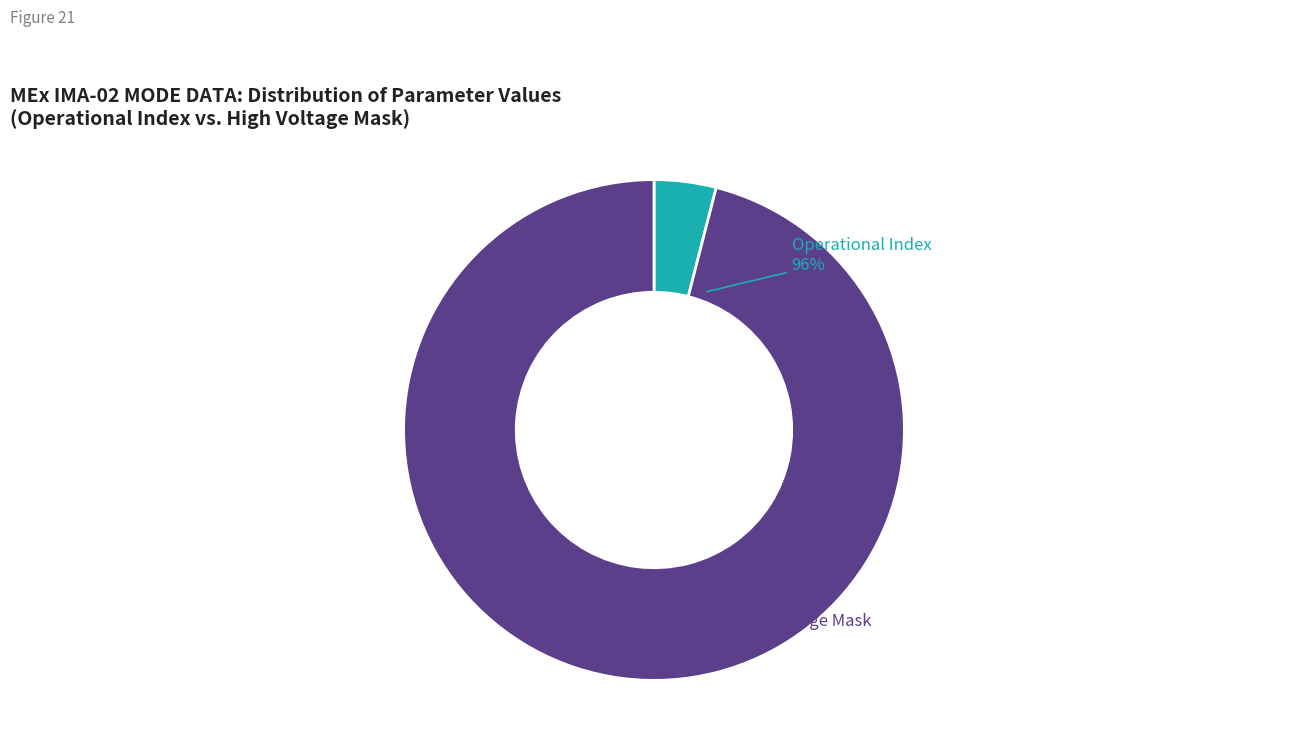

Does any single category account for the majority?

Yes